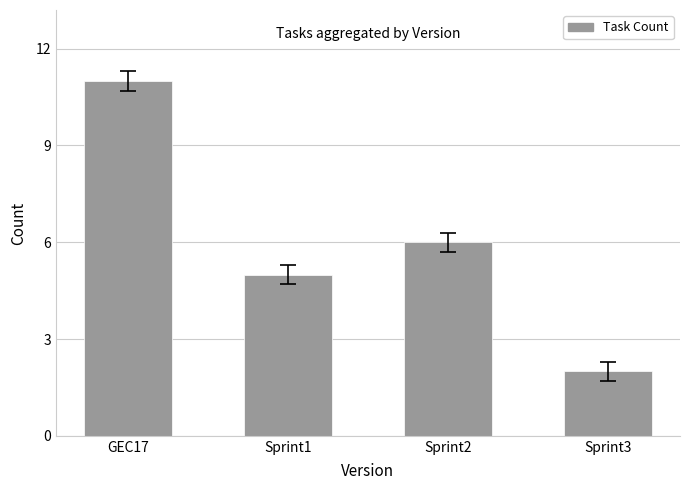

What is the maximum value shown in the chart?

11